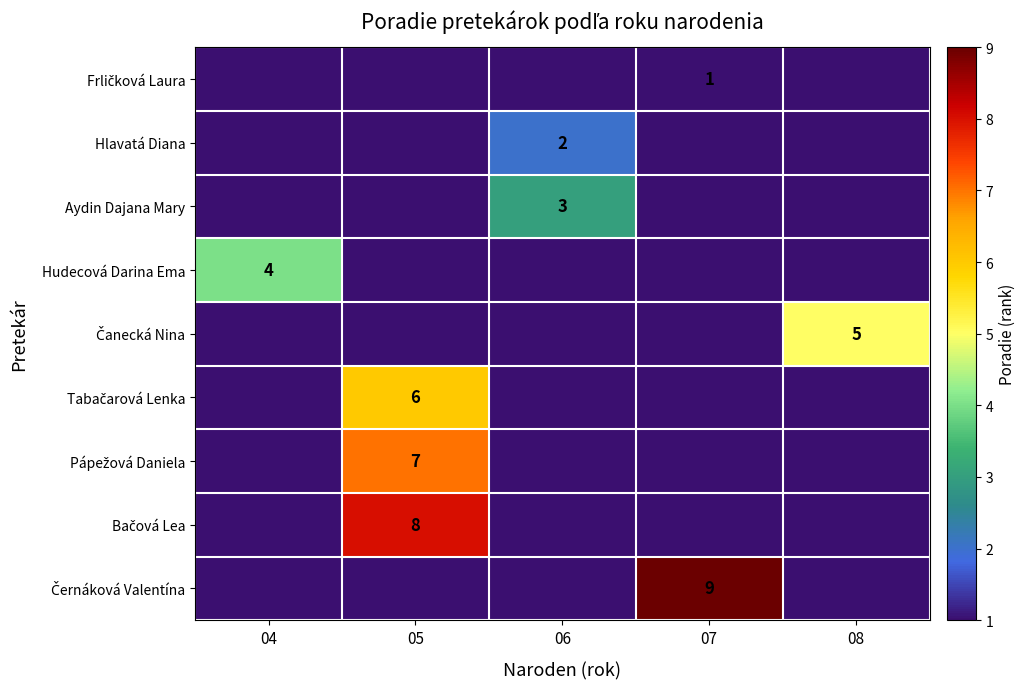

The value of Černáková Valentína at 04 is 0. True or false?

True